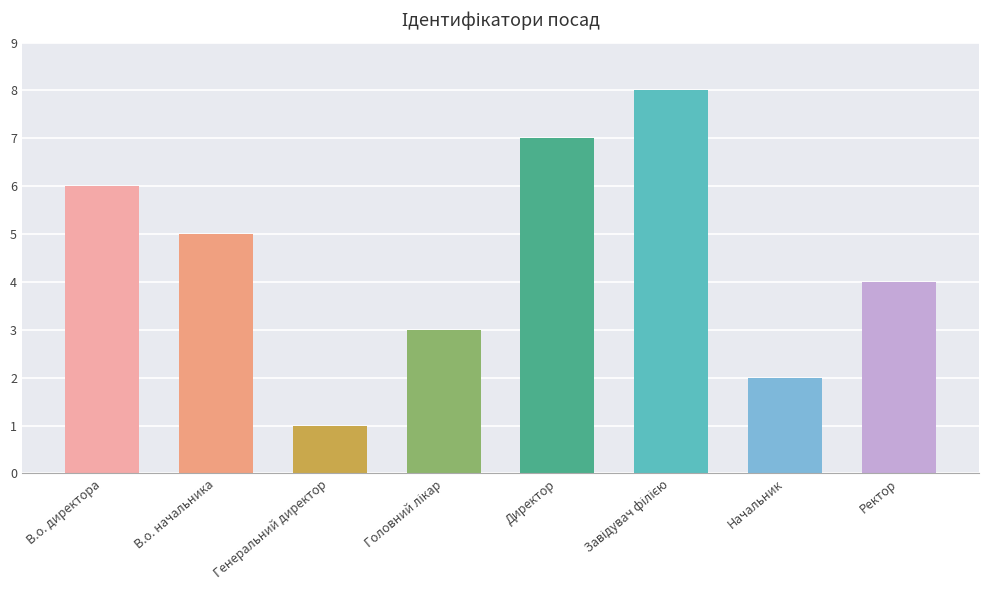

What is the minimum value shown in the chart?

1